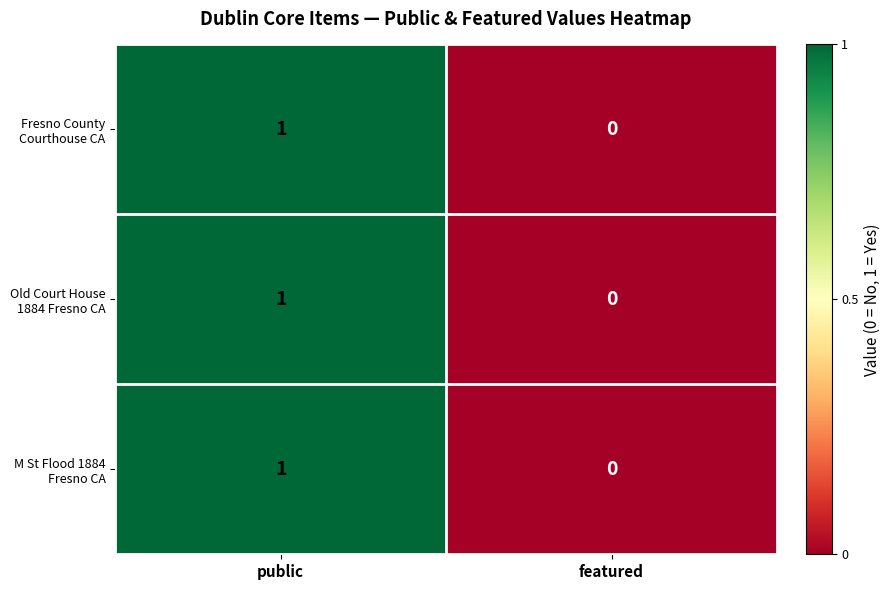

At which category is the sum across all series the highest?

public